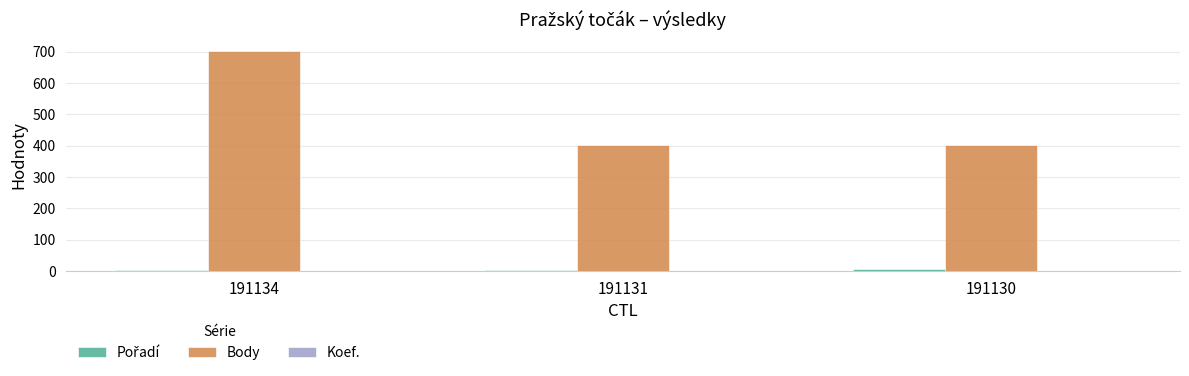

Which series has the largest total across all categories?

Body